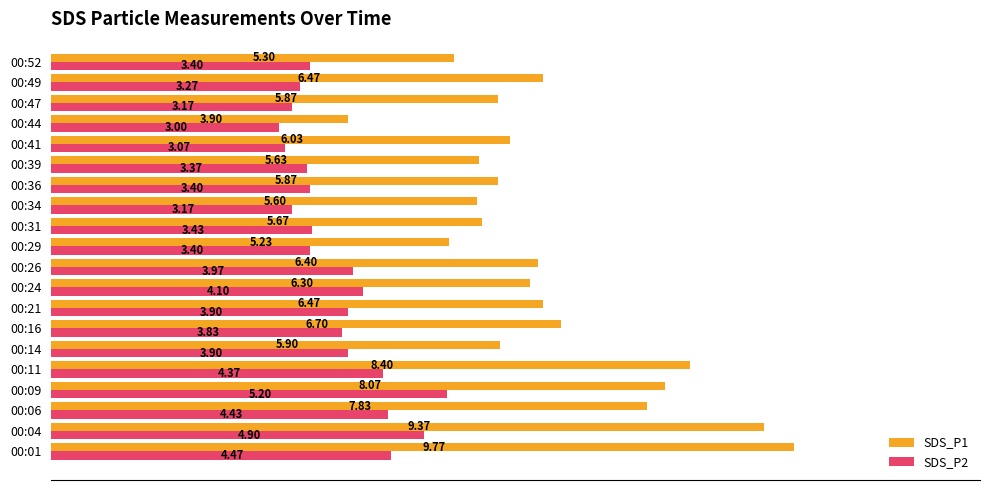

At how many categories does at least one series exceed 3?

20